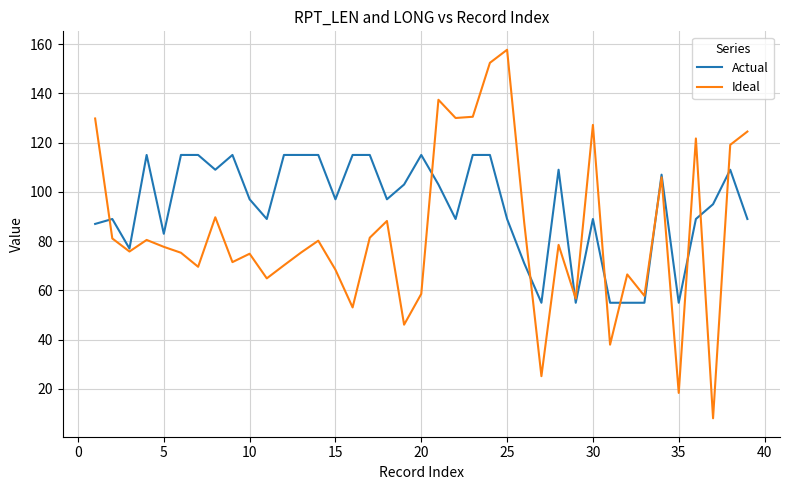

At how many categories does at least one series exceed 121?

9